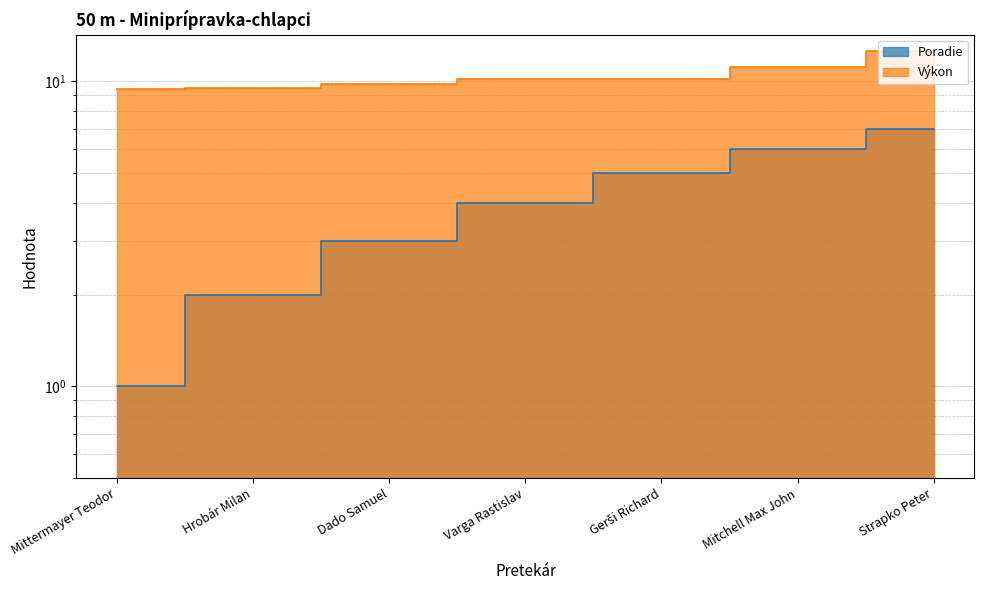

Which label corresponds to the largest value in the chart?

Strapko Peter